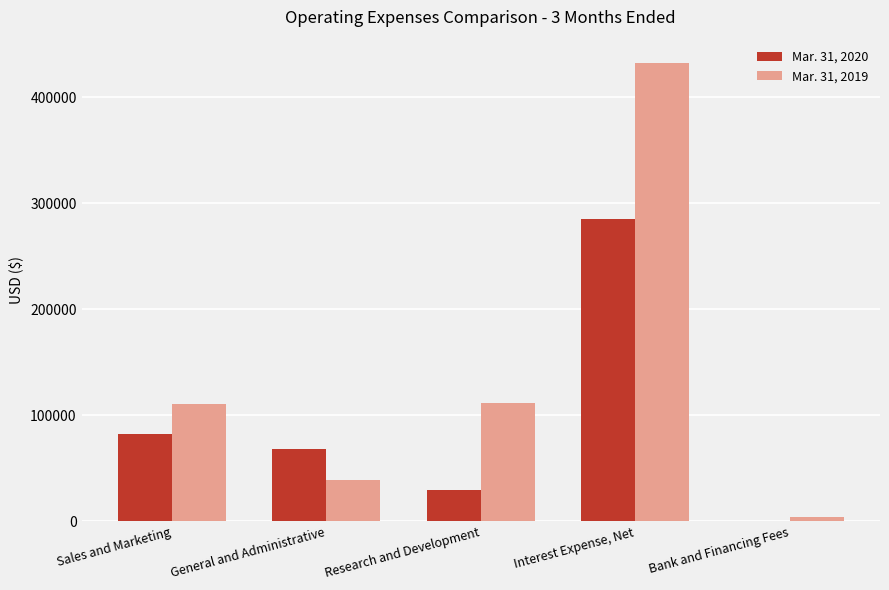

Between Sales and Marketing and Interest Expense, Net, which series saw the biggest shift?

Mar. 31, 2019